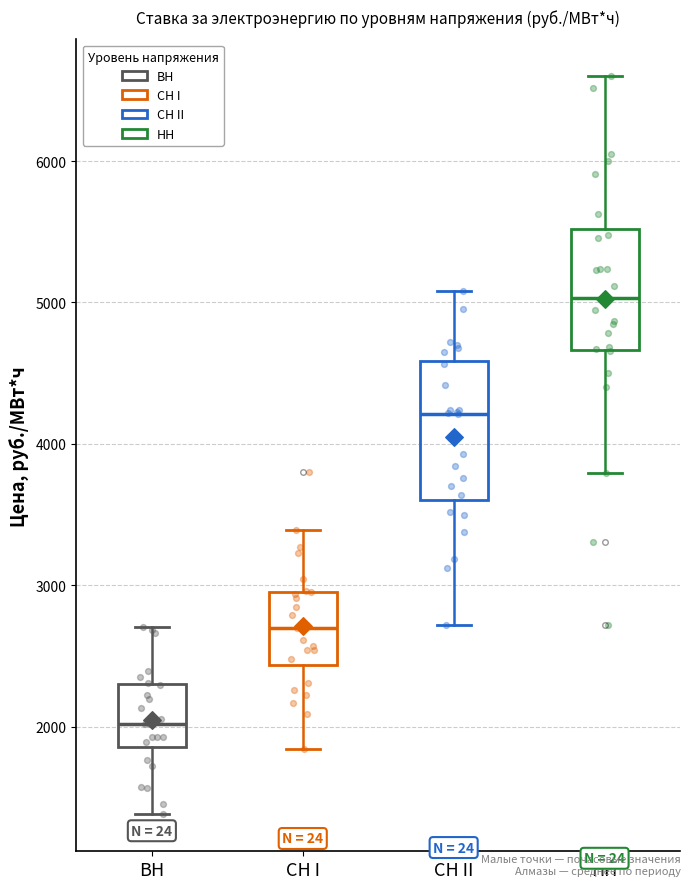

Which box's median line is the lowest?

ВН